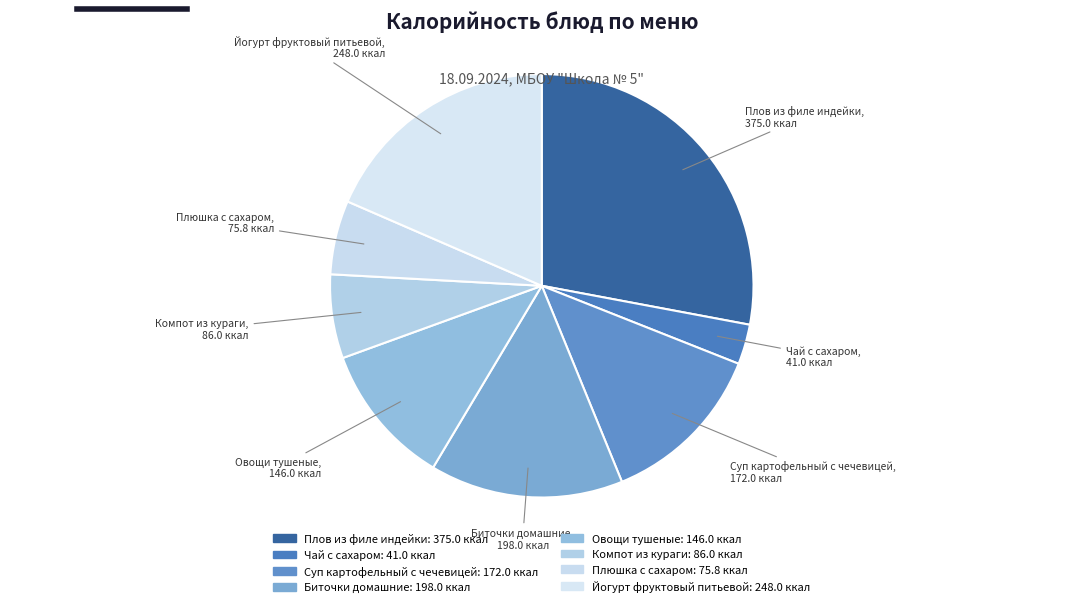

To the nearest percent, what portion does Чай с сахаром represent?

3%